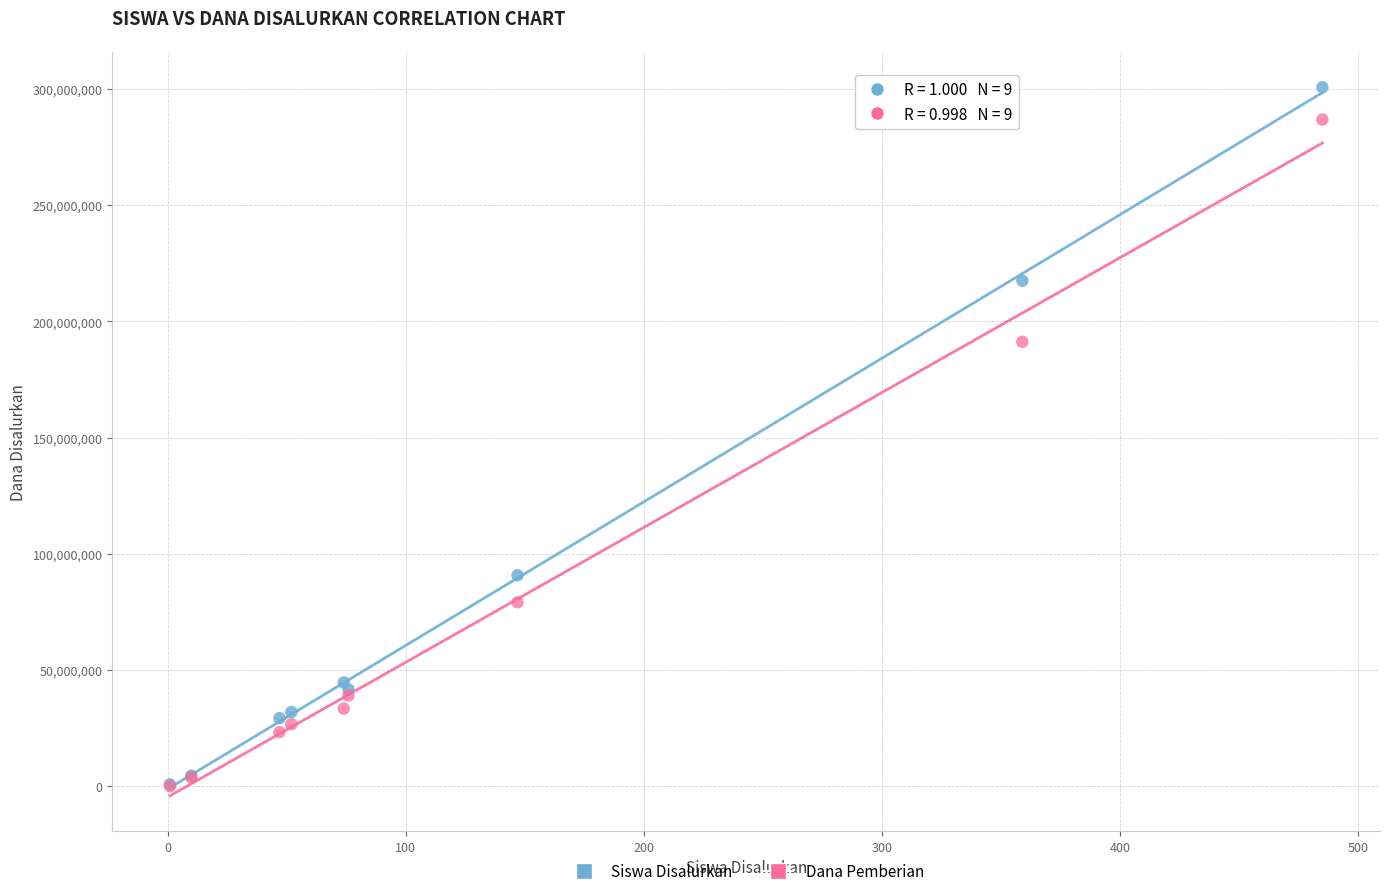

Which series reaches the maximum Y coordinate?

Siswa Disalurkan